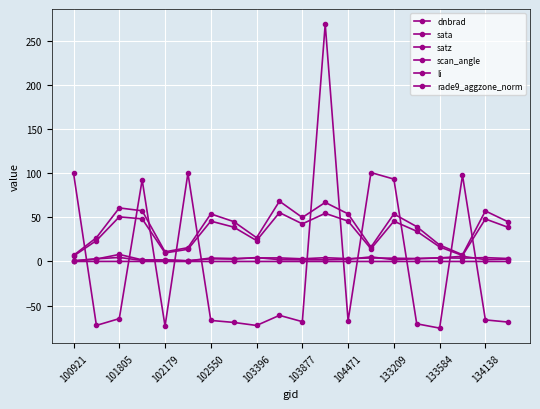

How many lines are shown in the chart?

6